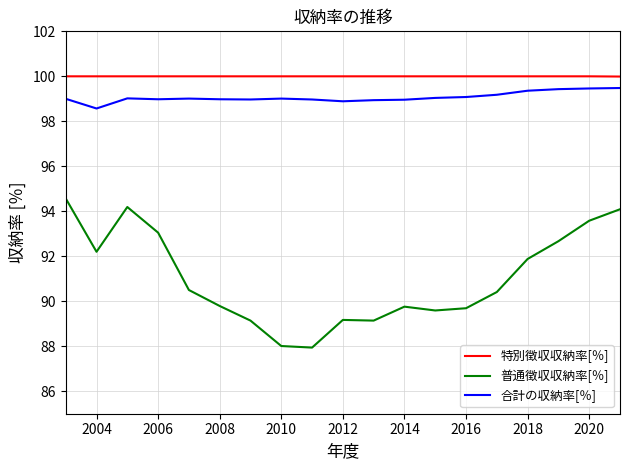

What is the lowest value of the 合計の収納率[％] series?

98.6